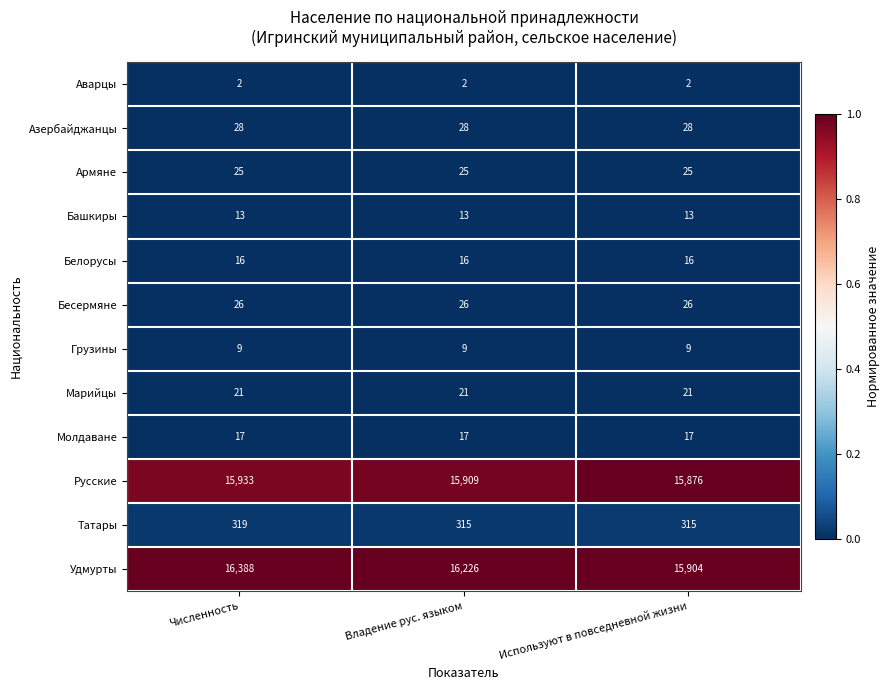

The value of Белорусы at Владение рус. языком is 16. True or false?

True